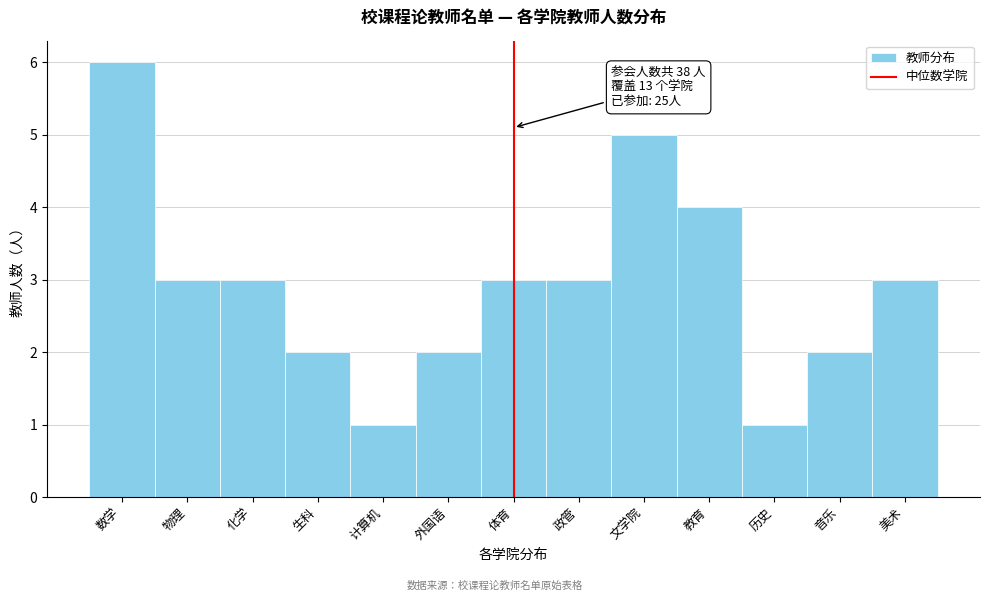

Reading left to right, what are all the values shown in this chart?

6	3	3	2	1	2	3	3	5	4	1	2	3